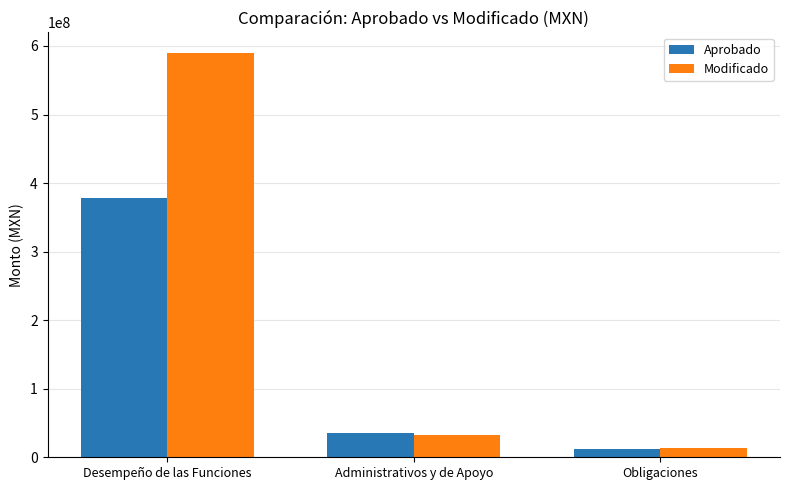

What is the label of the 1st bar from the right?

Obligaciones